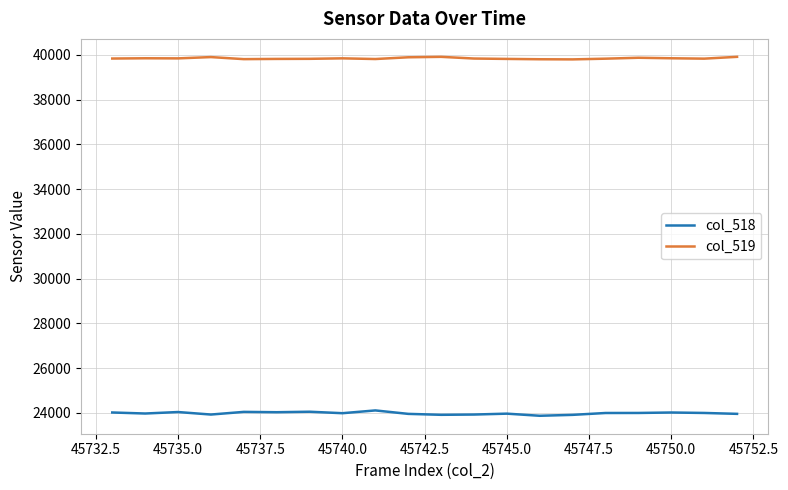

What is the highest value of the col_518 series?

24114